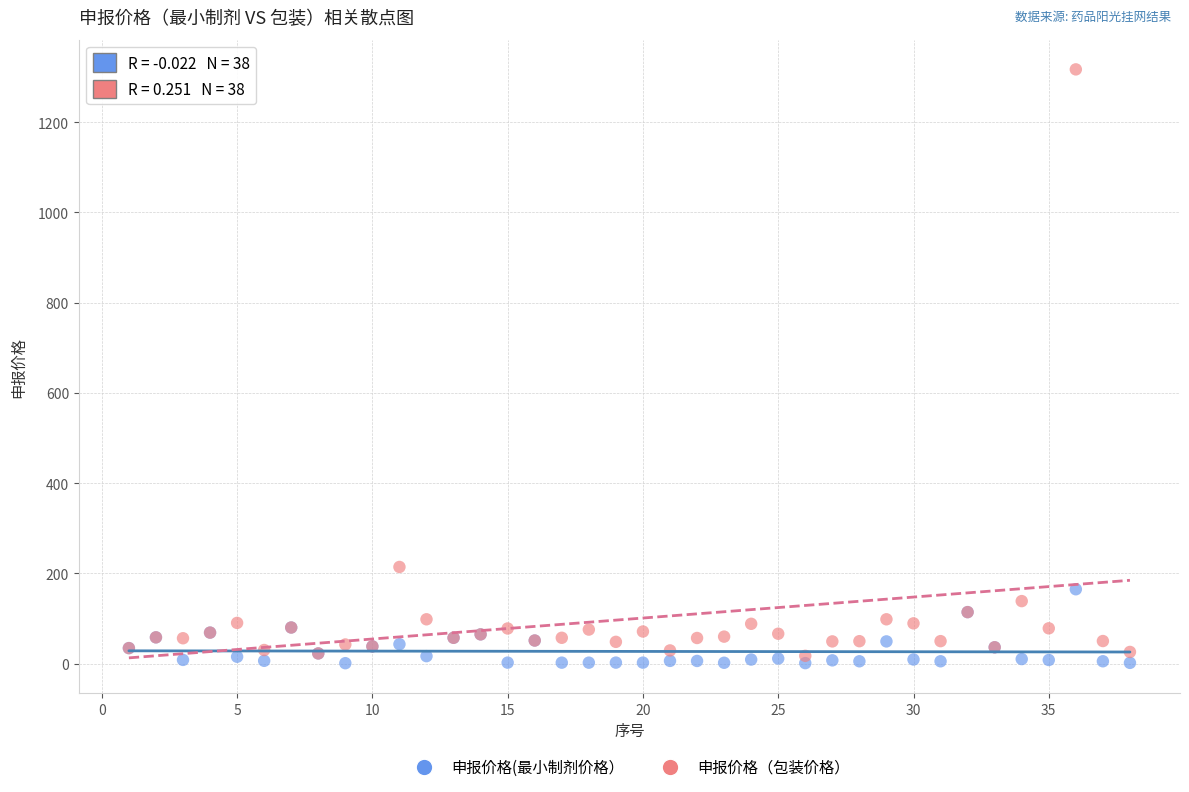

What is the X range (max minus min) for the scatter plot?

37.0